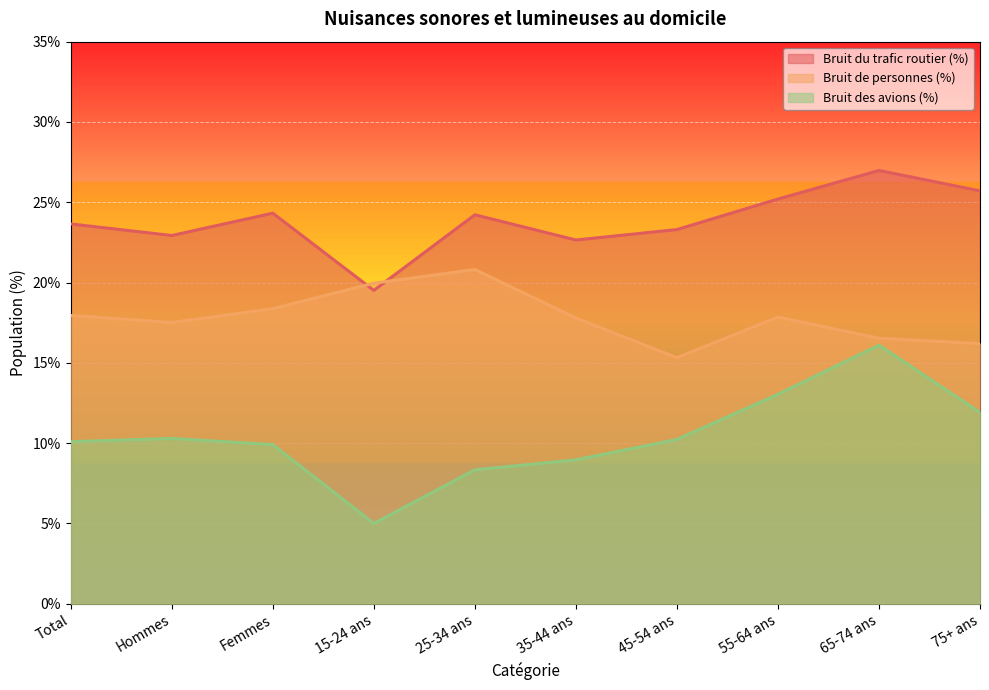

Where is the first local maximum for Bruit de personnes (%)?

25-34 ans